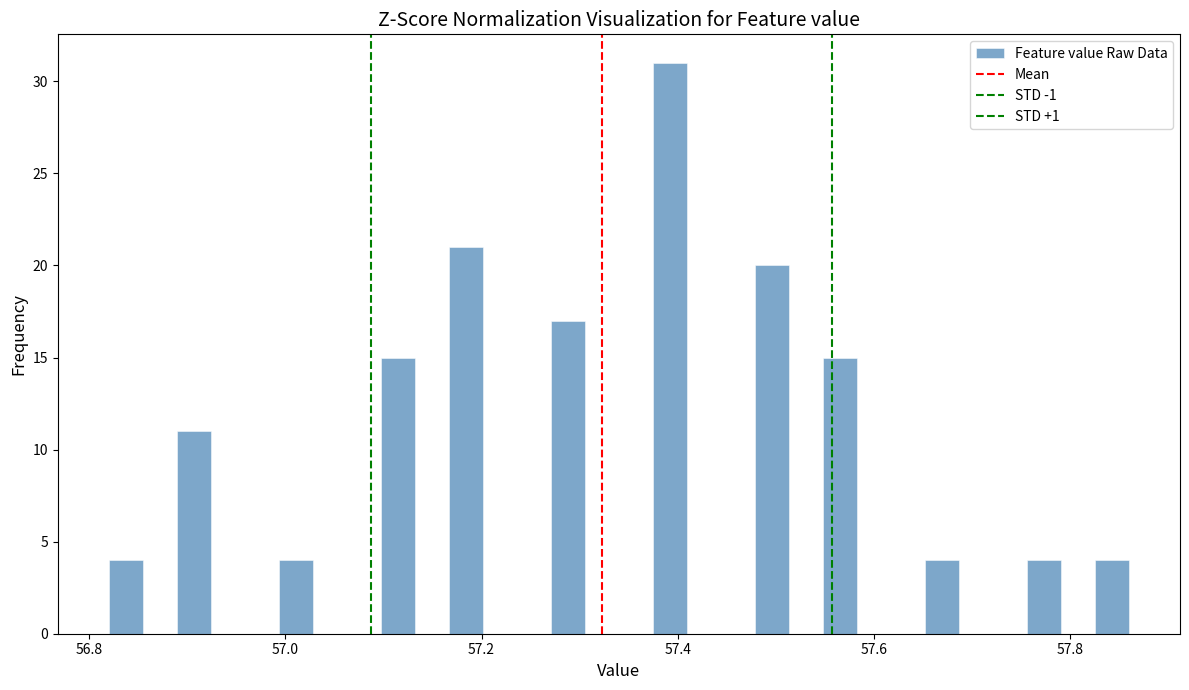

Around what value on the x-axis is the tallest bar? Give the approximate position of its centre, as read against the axis.

57.40